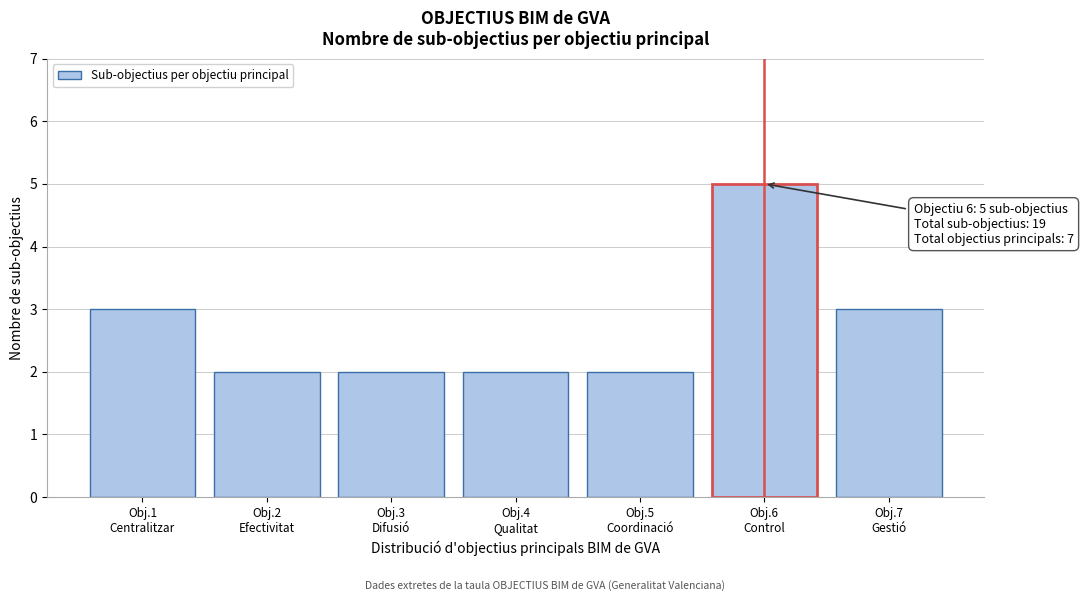

Reading left to right, transcribe all the data shown in this chart.

3	2	2	2	2	5	3